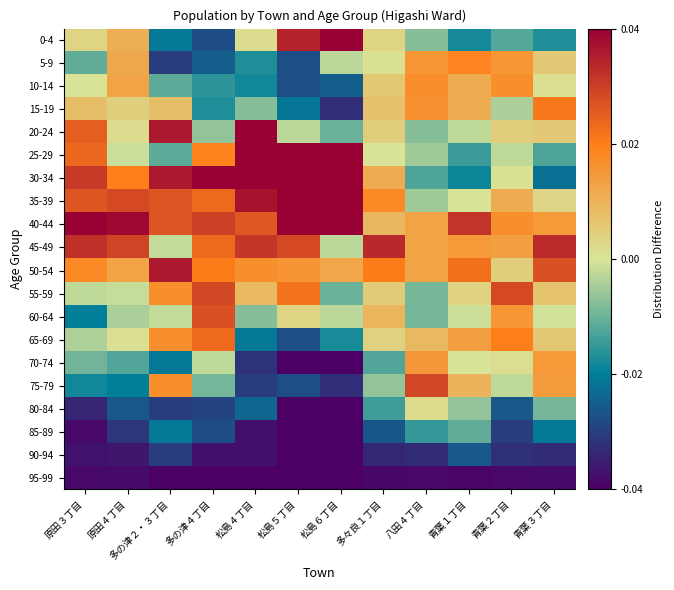

Reading left to right, extract all data points from this chart.

0-4: 原田３丁目=0.0	原田４丁目=0.0	多の津２・３丁目=-0.0	多の津４丁目=-0.0	松島４丁目=0.0	松島５丁目=0.0	松島６丁目=0.0	多々良１丁目=0.0	八田４丁目=-0.0	青葉１丁目=-0.0	青葉２丁目=-0.0	青葉３丁目=-0.0
5-9: 原田３丁目=-0.0	原田４丁目=0.0	多の津２・３丁目=-0.0	多の津４丁目=-0.0	松島４丁目=-0.0	松島５丁目=-0.0	松島６丁目=-0.0	多々良１丁目=0.0	八田４丁目=0.0	青葉１丁目=0.0	青葉２丁目=0.0	青葉３丁目=0.0
10-14: 原田３丁目=0.0	原田４丁目=0.0	多の津２・３丁目=-0.0	多の津４丁目=-0.0	松島４丁目=-0.0	松島５丁目=-0.0	松島６丁目=-0.0	多々良１丁目=0.0	八田４丁目=0.0	青葉１丁目=0.0	青葉２丁目=0.0	青葉３丁目=0.0
15-19: 原田３丁目=0.0	原田４丁目=0.0	多の津２・３丁目=0.0	多の津４丁目=-0.0	松島４丁目=-0.0	松島５丁目=-0.0	松島６丁目=-0.0	多々良１丁目=0.0	八田４丁目=0.0	青葉１丁目=0.0	青葉２丁目=-0.0	青葉３丁目=0.0
20-24: 原田３丁目=0.0	原田４丁目=0.0	多の津２・３丁目=0.0	多の津４丁目=-0.0	松島４丁目=0.0	松島５丁目=-0.0	松島６丁目=-0.0	多々良１丁目=0.0	八田４丁目=-0.0	青葉１丁目=-0.0	青葉２丁目=0.0	青葉３丁目=0.0
25-29: 原田３丁目=0.0	原田４丁目=-0.0	多の津２・３丁目=-0.0	多の津４丁目=0.0	松島４丁目=0.0	松島５丁目=0.0	松島６丁目=0.0	多々良１丁目=0.0	八田４丁目=-0.0	青葉１丁目=-0.0	青葉２丁目=-0.0	青葉３丁目=-0.0
30-34: 原田３丁目=0.0	原田４丁目=0.0	多の津２・３丁目=0.0	多の津４丁目=0.0	松島４丁目=0.0	松島５丁目=0.0	松島６丁目=0.0	多々良１丁目=0.0	八田４丁目=-0.0	青葉１丁目=-0.0	青葉２丁目=0.0	青葉３丁目=-0.0
35-39: 原田３丁目=0.0	原田４丁目=0.0	多の津２・３丁目=0.0	多の津４丁目=0.0	松島４丁目=0.0	松島５丁目=0.0	松島６丁目=0.0	多々良１丁目=0.0	八田４丁目=-0.0	青葉１丁目=0.0	青葉２丁目=0.0	青葉３丁目=0.0
40-44: 原田３丁目=0.0	原田４丁目=0.0	多の津２・３丁目=0.0	多の津４丁目=0.0	松島４丁目=0.0	松島５丁目=0.0	松島６丁目=0.0	多々良１丁目=0.0	八田４丁目=0.0	青葉１丁目=0.0	青葉２丁目=0.0	青葉３丁目=0.0
45-49: 原田３丁目=0.0	原田４丁目=0.0	多の津２・３丁目=-0.0	多の津４丁目=0.0	松島４丁目=0.0	松島５丁目=0.0	松島６丁目=-0.0	多々良１丁目=0.0	八田４丁目=0.0	青葉１丁目=0.0	青葉２丁目=0.0	青葉３丁目=0.0
50-54: 原田３丁目=0.0	原田４丁目=0.0	多の津２・３丁目=0.0	多の津４丁目=0.0	松島４丁目=0.0	松島５丁目=0.0	松島６丁目=0.0	多々良１丁目=0.0	八田４丁目=0.0	青葉１丁目=0.0	青葉２丁目=0.0	青葉３丁目=0.0
55-59: 原田３丁目=-0.0	原田４丁目=-0.0	多の津２・３丁目=0.0	多の津４丁目=0.0	松島４丁目=0.0	松島５丁目=0.0	松島６丁目=-0.0	多々良１丁目=0.0	八田４丁目=-0.0	青葉１丁目=0.0	青葉２丁目=0.0	青葉３丁目=0.0
60-64: 原田３丁目=-0.0	原田４丁目=-0.0	多の津２・３丁目=-0.0	多の津４丁目=0.0	松島４丁目=-0.0	松島５丁目=0.0	松島６丁目=-0.0	多々良１丁目=0.0	八田４丁目=-0.0	青葉１丁目=-0.0	青葉２丁目=0.0	青葉３丁目=-0.0
65-69: 原田３丁目=-0.0	原田４丁目=0.0	多の津２・３丁目=0.0	多の津４丁目=0.0	松島４丁目=-0.0	松島５丁目=-0.0	松島６丁目=-0.0	多々良１丁目=0.0	八田４丁目=0.0	青葉１丁目=0.0	青葉２丁目=0.0	青葉３丁目=0.0
70-74: 原田３丁目=-0.0	原田４丁目=-0.0	多の津２・３丁目=-0.0	多の津４丁目=-0.0	松島４丁目=-0.0	松島５丁目=-0.0	松島６丁目=-0.0	多々良１丁目=-0.0	八田４丁目=0.0	青葉１丁目=0.0	青葉２丁目=0.0	青葉３丁目=0.0
75-79: 原田３丁目=-0.0	原田４丁目=-0.0	多の津２・３丁目=0.0	多の津４丁目=-0.0	松島４丁目=-0.0	松島５丁目=-0.0	松島６丁目=-0.0	多々良１丁目=-0.0	八田４丁目=0.0	青葉１丁目=0.0	青葉２丁目=-0.0	青葉３丁目=0.0
80-84: 原田３丁目=-0.0	原田４丁目=-0.0	多の津２・３丁目=-0.0	多の津４丁目=-0.0	松島４丁目=-0.0	松島５丁目=-0.0	松島６丁目=-0.0	多々良１丁目=-0.0	八田４丁目=0.0	青葉１丁目=-0.0	青葉２丁目=-0.0	青葉３丁目=-0.0
85-89: 原田３丁目=-0.0	原田４丁目=-0.0	多の津２・３丁目=-0.0	多の津４丁目=-0.0	松島４丁目=-0.0	松島５丁目=-0.0	松島６丁目=-0.0	多々良１丁目=-0.0	八田４丁目=-0.0	青葉１丁目=-0.0	青葉２丁目=-0.0	青葉３丁目=-0.0
90-94: 原田３丁目=-0.0	原田４丁目=-0.0	多の津２・３丁目=-0.0	多の津４丁目=-0.0	松島４丁目=-0.0	松島５丁目=-0.0	松島６丁目=-0.0	多々良１丁目=-0.0	八田４丁目=-0.0	青葉１丁目=-0.0	青葉２丁目=-0.0	青葉３丁目=-0.0
95-99: 原田３丁目=-0.0	原田４丁目=-0.0	多の津２・３丁目=-0.0	多の津４丁目=-0.0	松島４丁目=-0.0	松島５丁目=-0.0	松島６丁目=-0.0	多々良１丁目=-0.0	八田４丁目=-0.0	青葉１丁目=-0.0	青葉２丁目=-0.0	青葉３丁目=-0.0